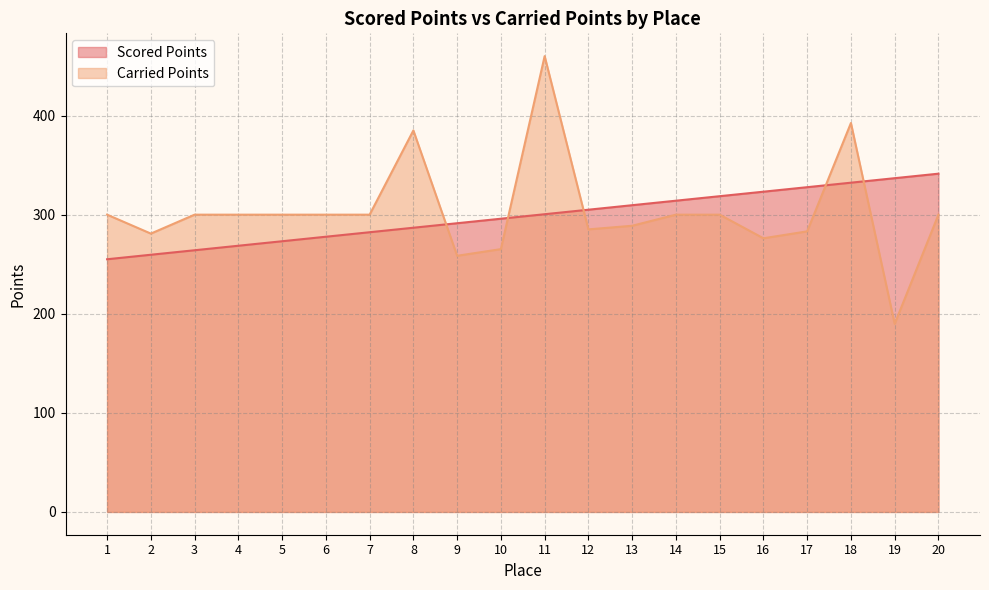

What is the difference between the maximum and minimum values in the Carried Points series?

270.2